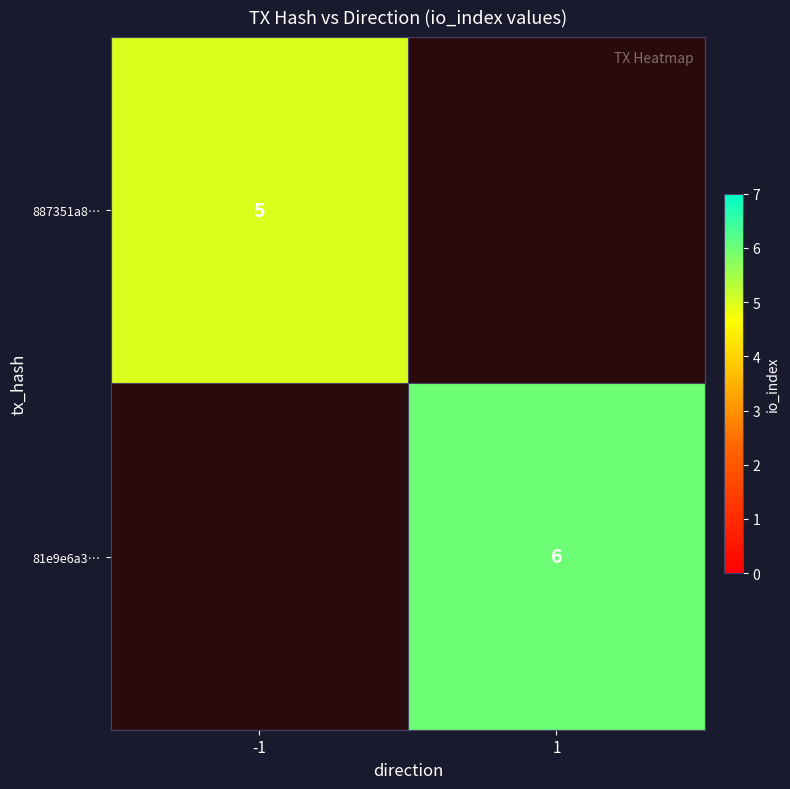

The value of 887351a8… at -1 is 5. True or false?

True